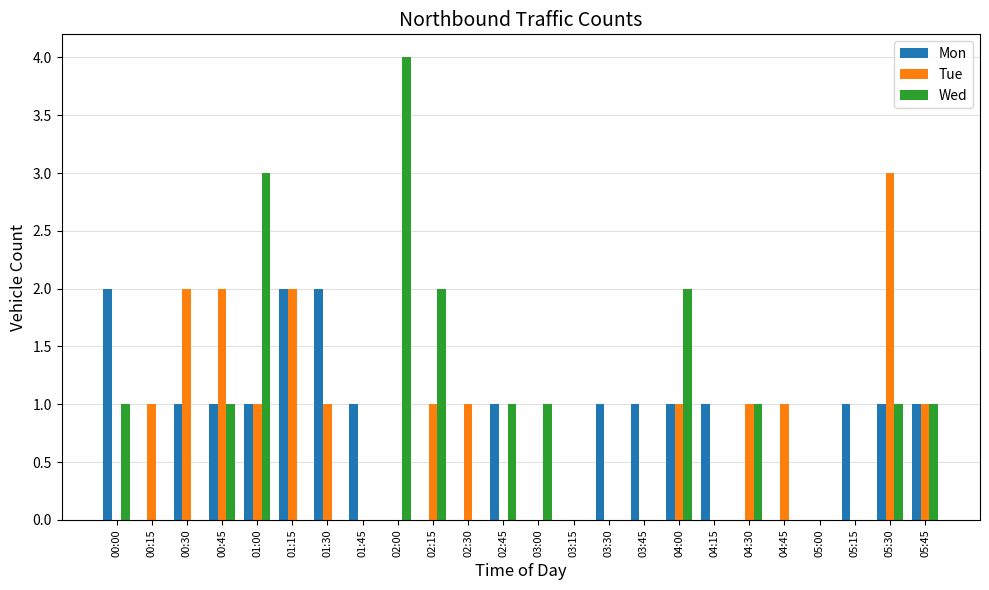

Reading right to left, extract all data points from this chart.

Mon: 1	1	1	0	0	0	1	1	1	1	0	0	1	0	0	0	1	2	2	1	1	1	0	2
Tue: 1	3	0	0	1	1	0	1	0	0	0	0	0	1	1	0	0	1	2	1	2	2	1	0
Wed: 1	1	0	0	0	1	0	2	0	0	0	1	1	0	2	4	0	0	0	3	1	0	0	1